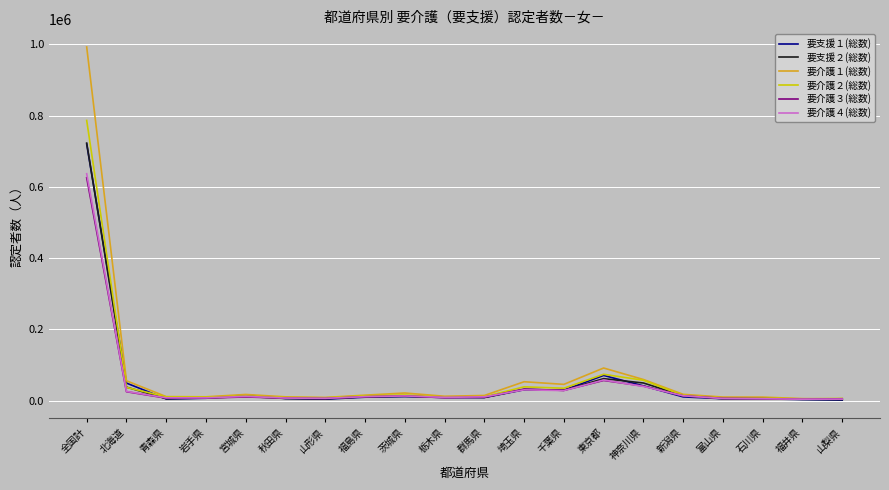

In 要介護１(総数), how many points are lower than both neighbors (excluding endpoints)?

4